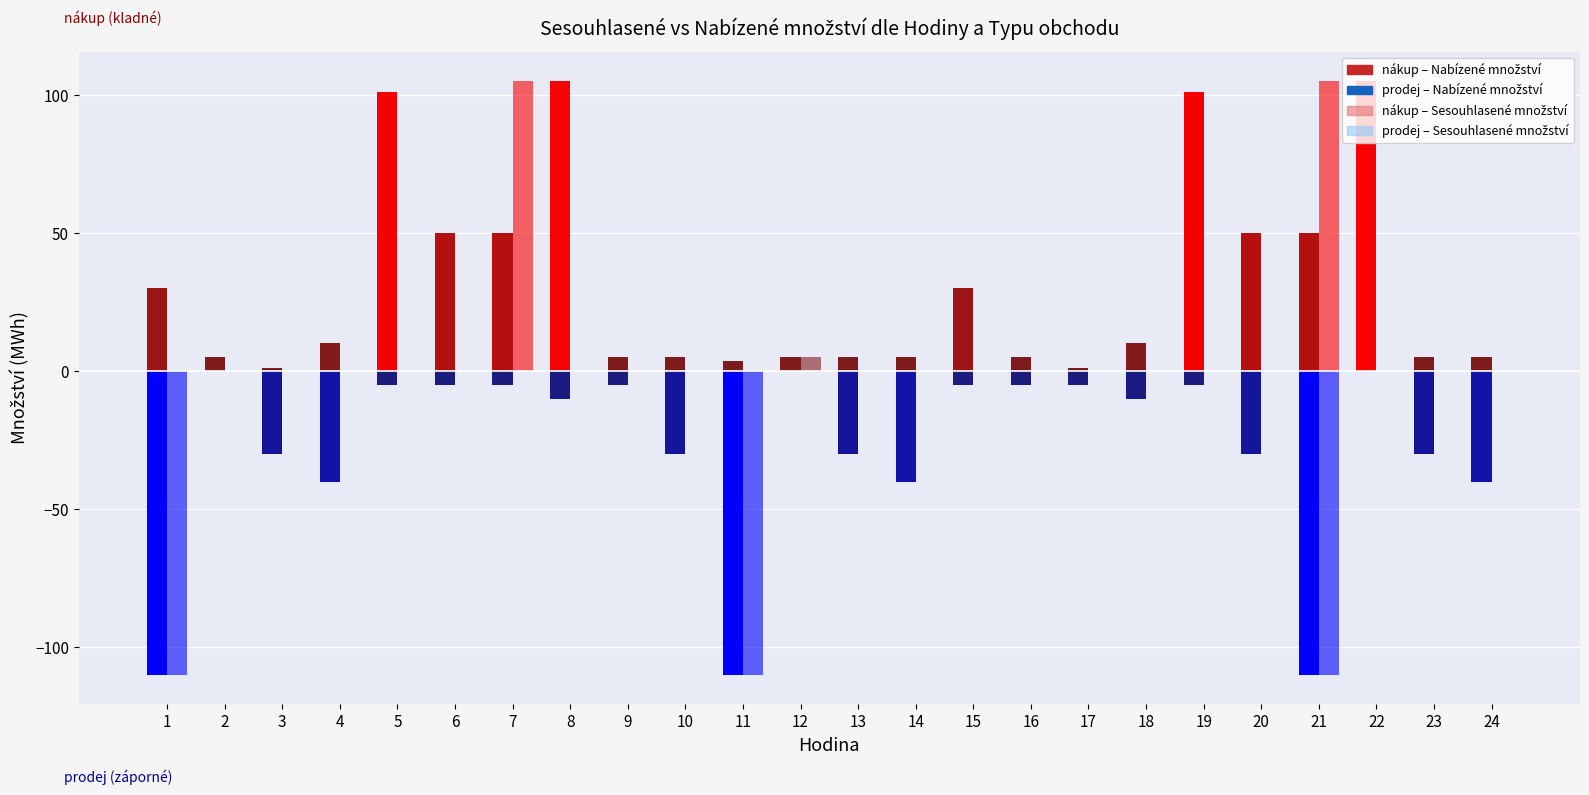

How many groups of bars are there?

24